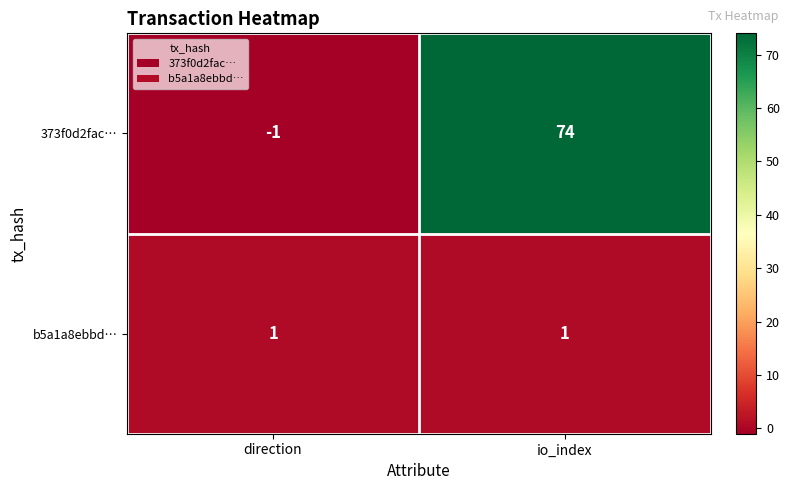

Count the number of data series in this chart.

2